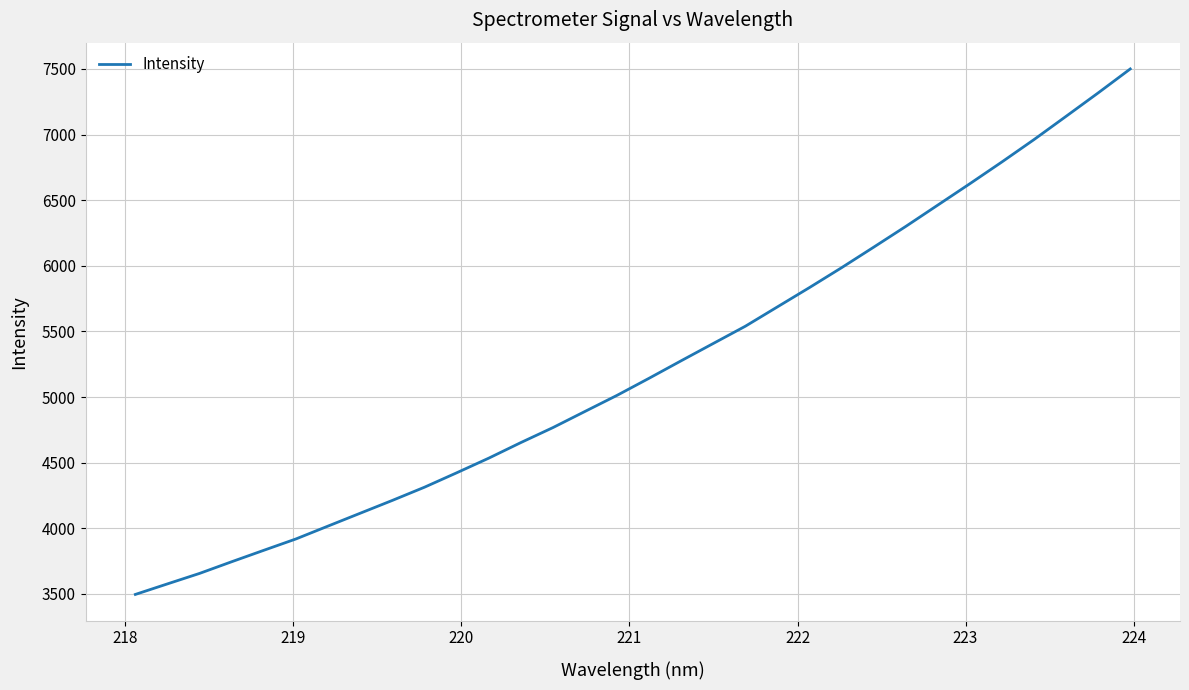

What is the difference between the maximum and minimum values?

4003.9